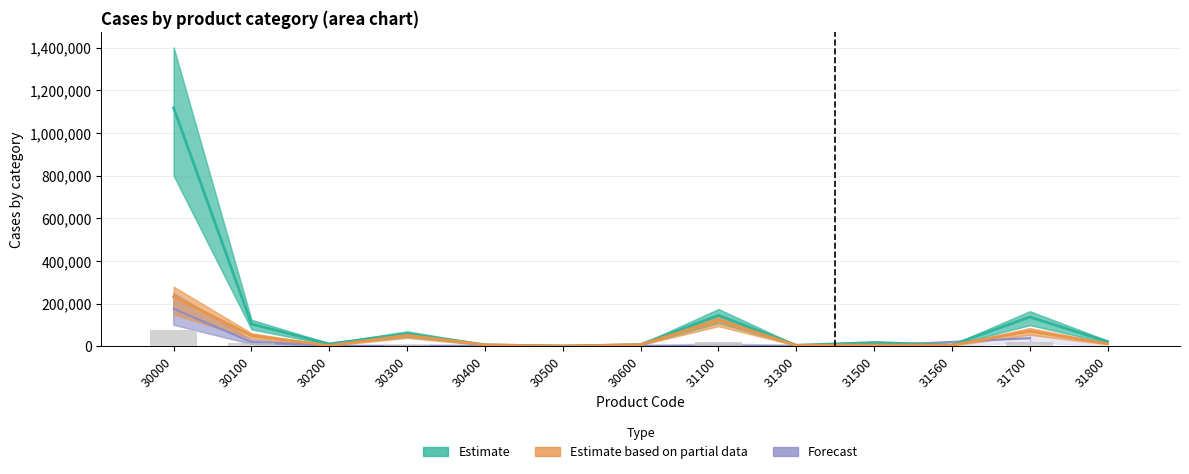

What is the sum of all Estimate based on partial data values?

581497